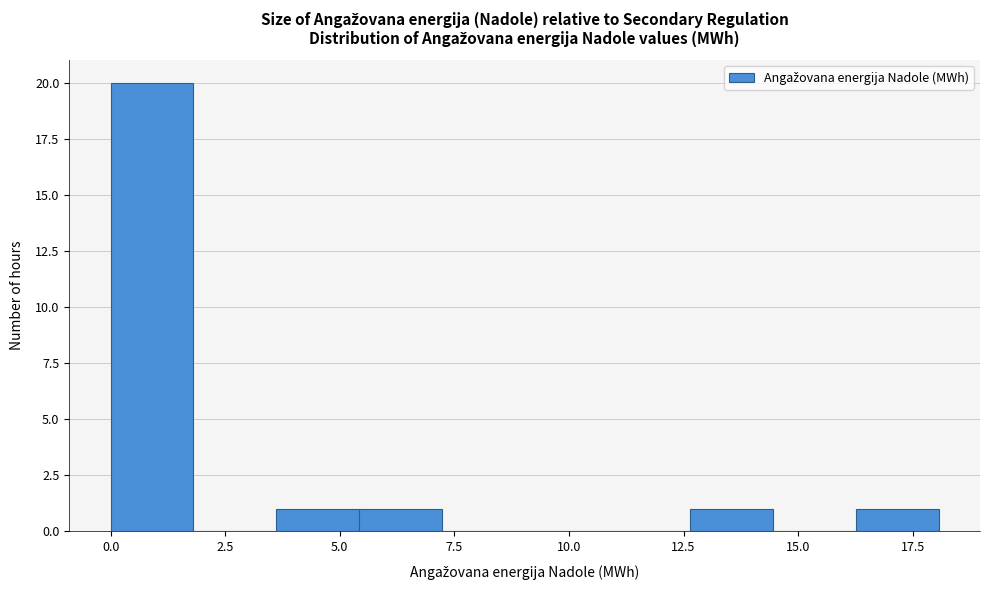

Read against the x-axis, roughly where is the centre of the tallest bar?

1.0